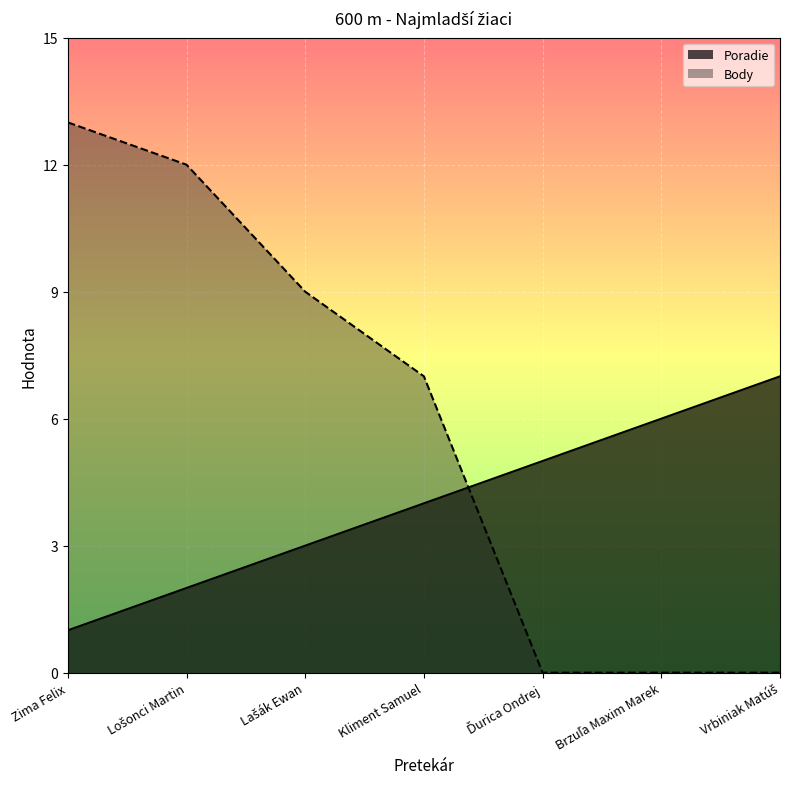

At how many categories does at least one series exceed 7?

3